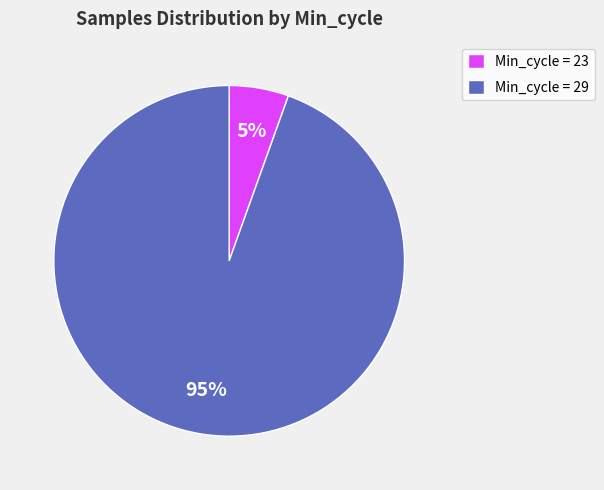

To the nearest percent, what is the combined percentage of Min_cycle = 23 and Min_cycle = 29?

100%